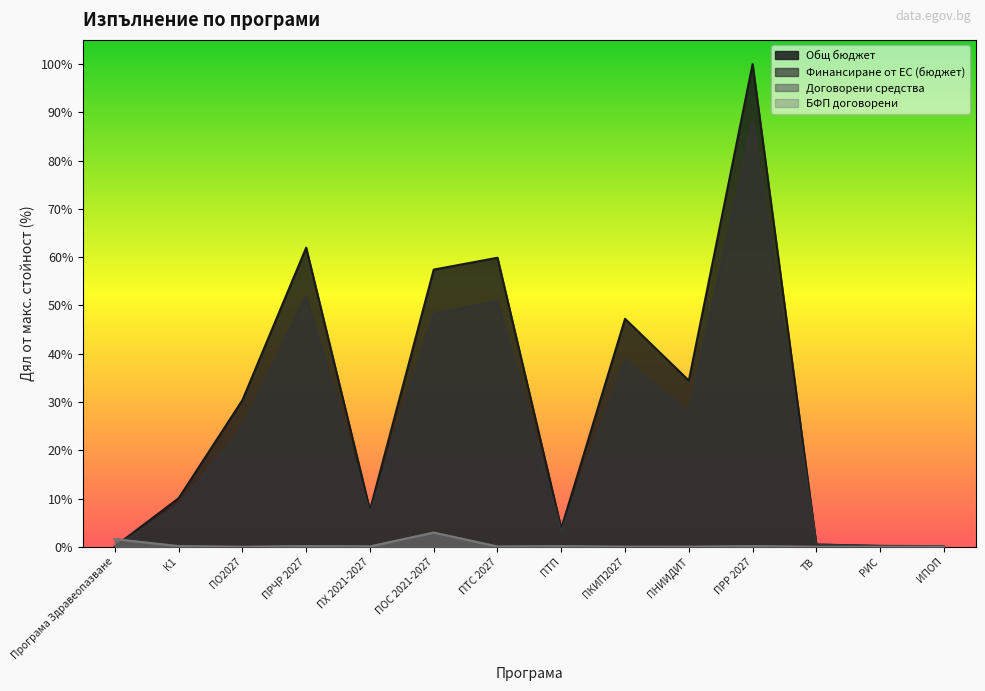

Which category has the highest value across all series?

ПРР 2027